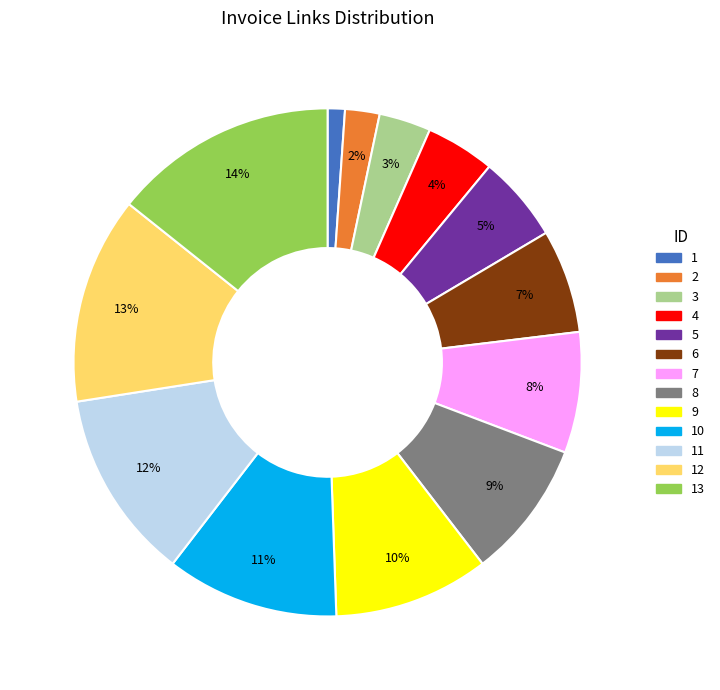

Is there any slice that represents more than half of the pie?

No